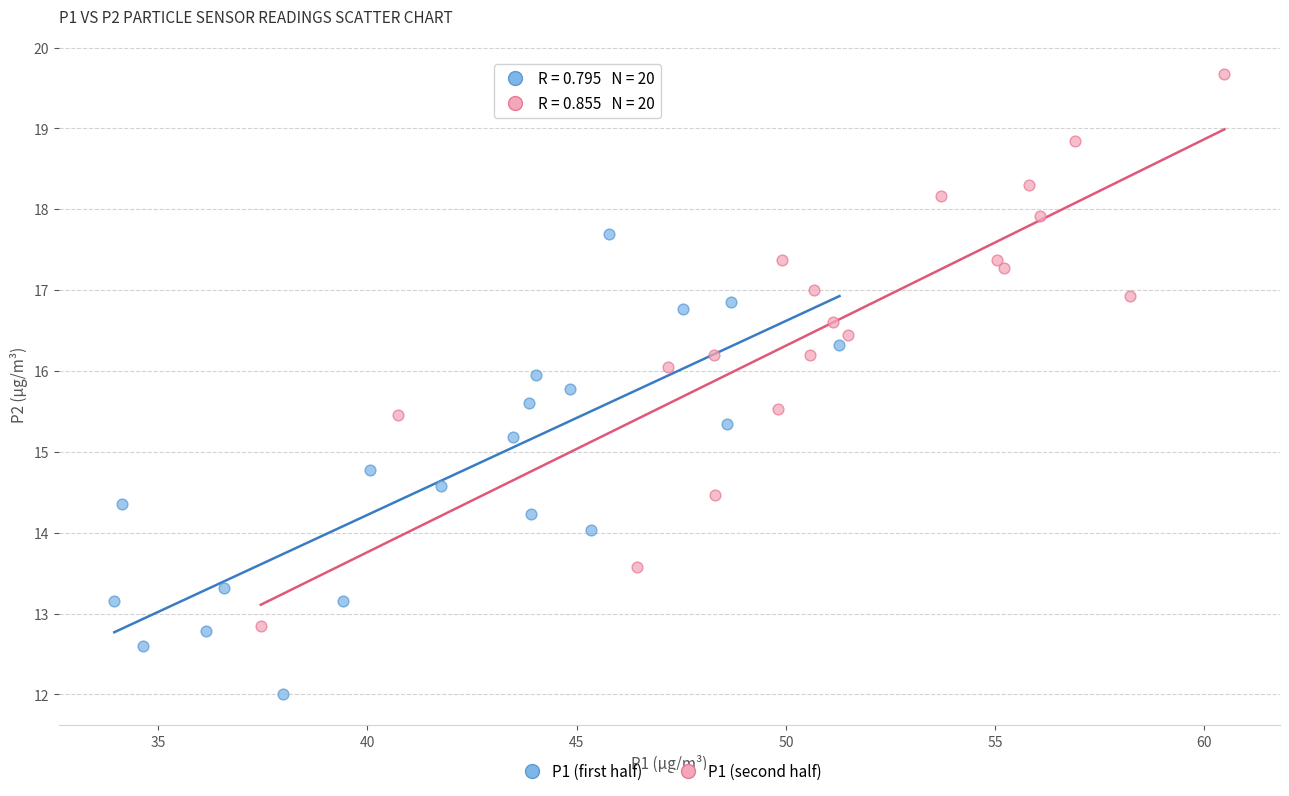

What are all the series names shown in the legend?

P1 (first half), P1 (second half)